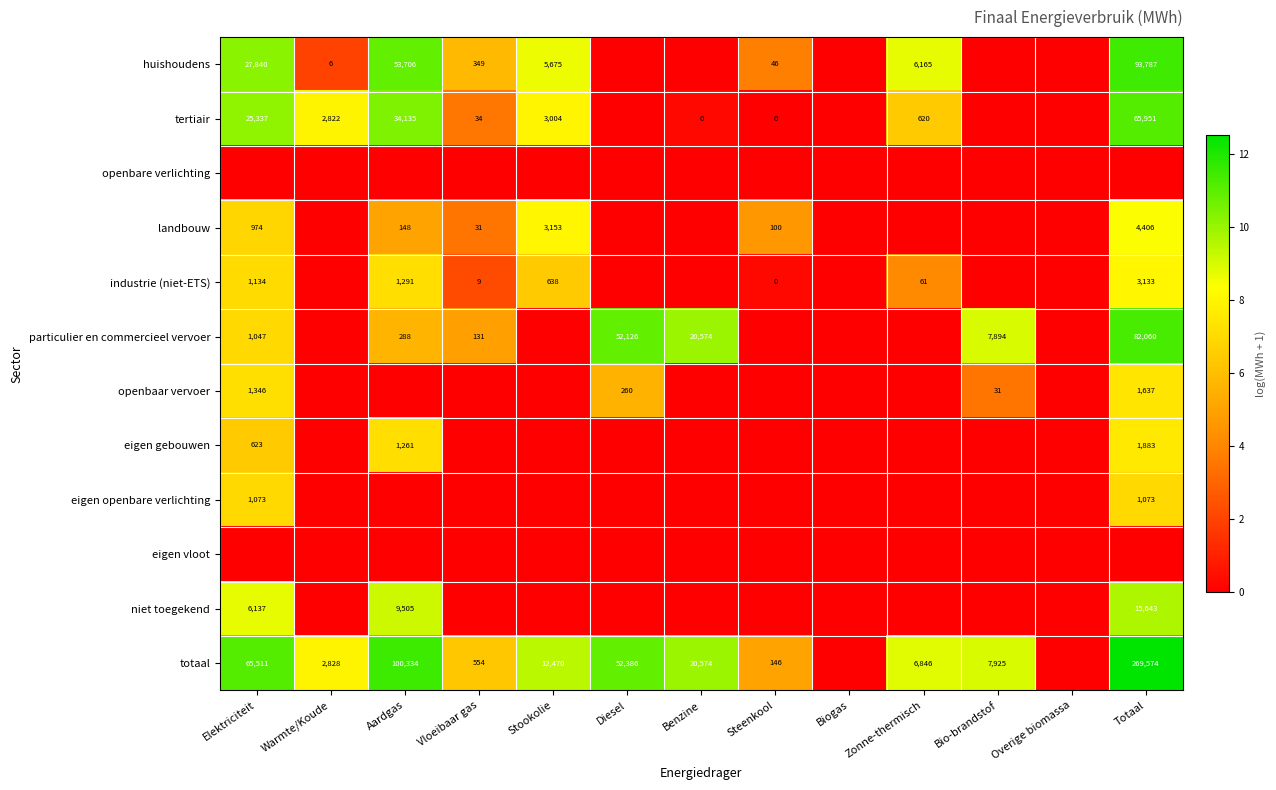

The value of particulier en commercieel vervoer at Aardgas is 288. True or false?

True